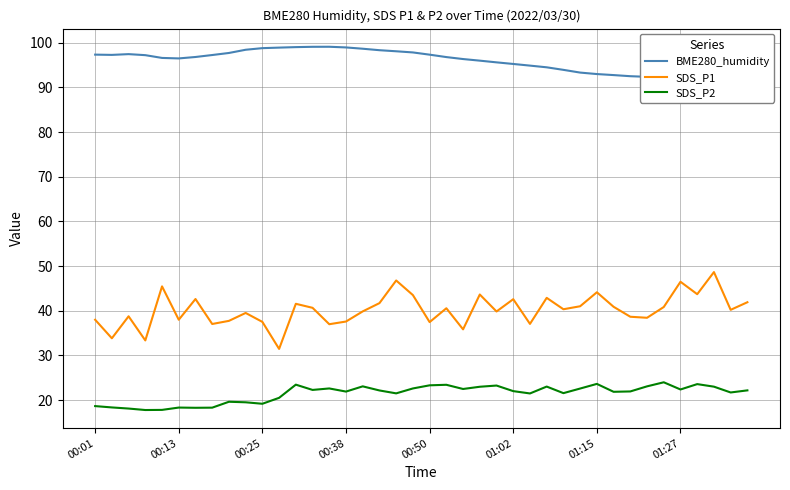

True or false: SDS_P1 and SDS_P2 intersect in this chart.

False